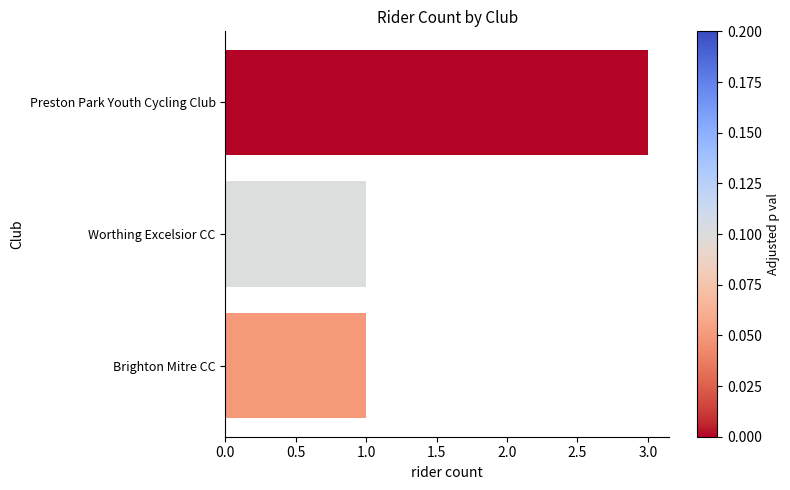

Count the values in the range 1 to 3.

3